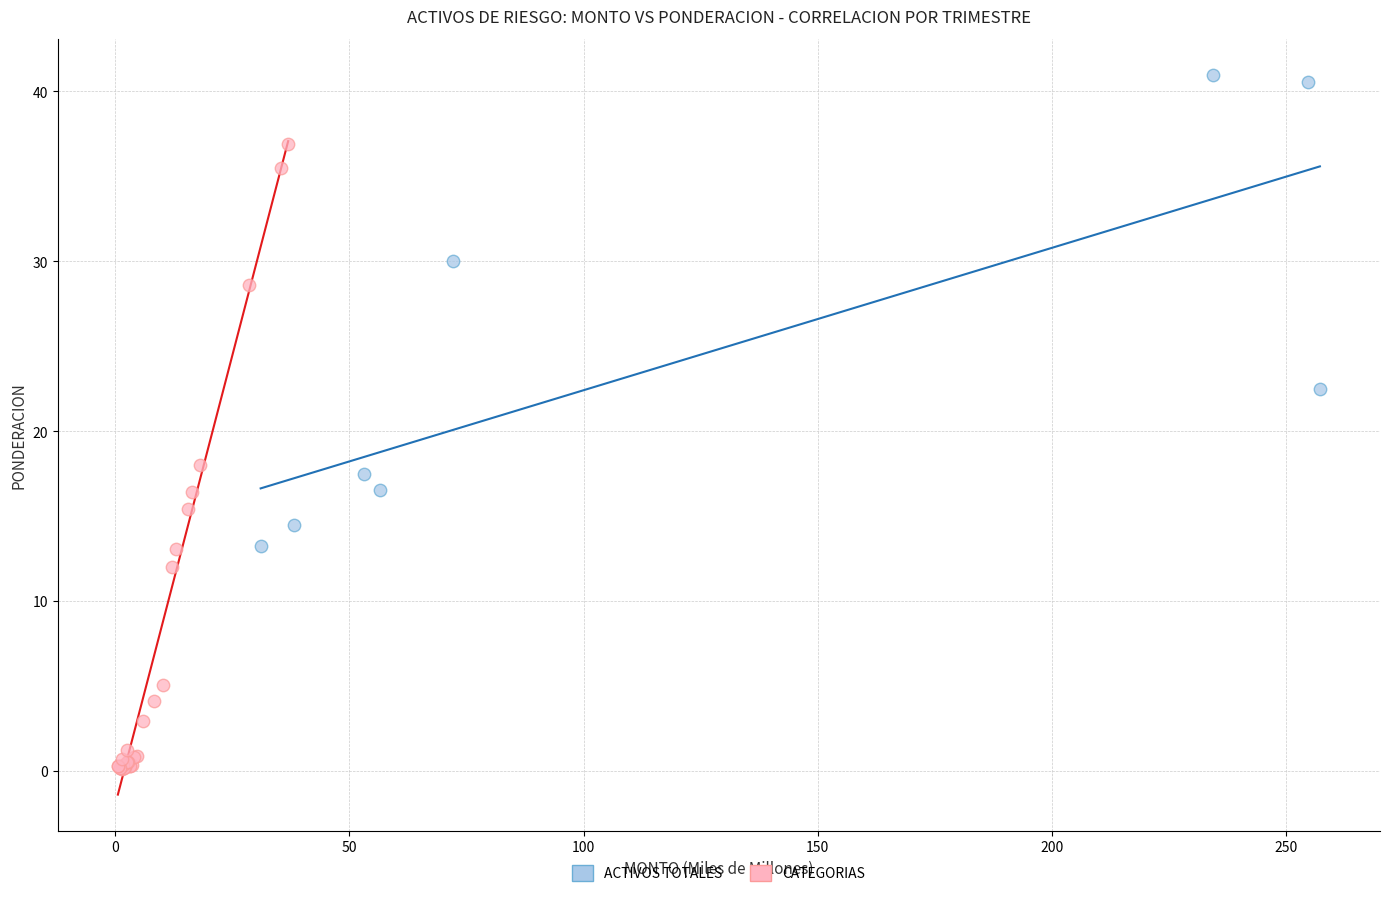

Which series reaches the maximum Y coordinate?

ACTIVOS TOTALES